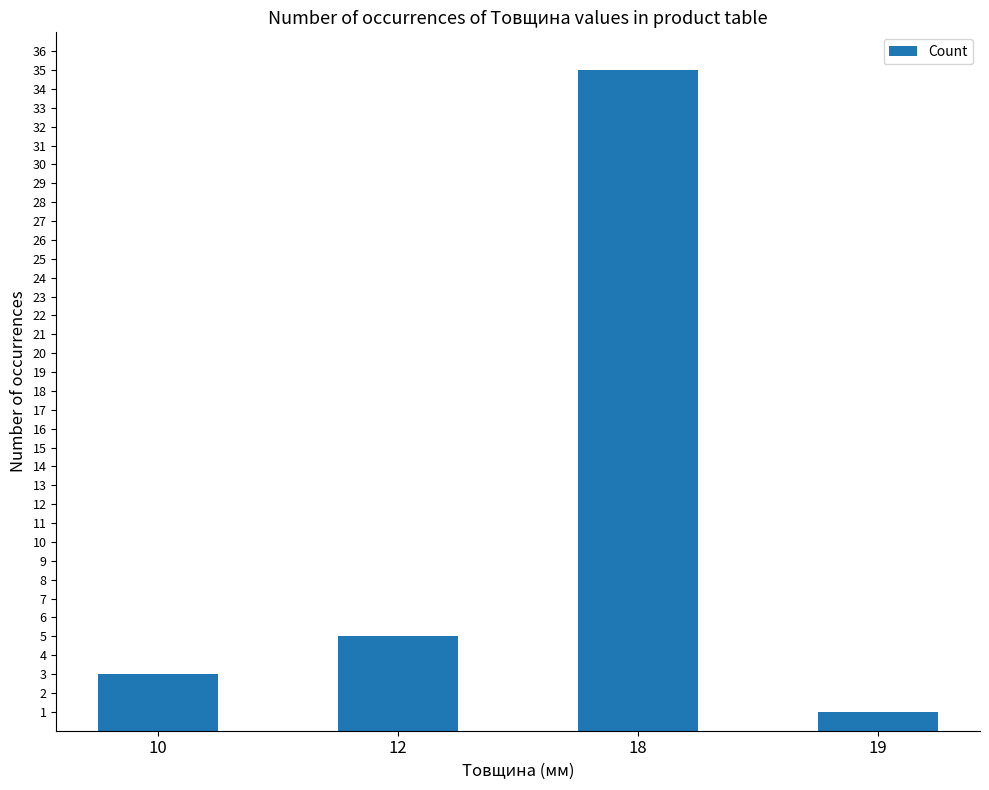

Read the value at 18, to the nearest 5.

35